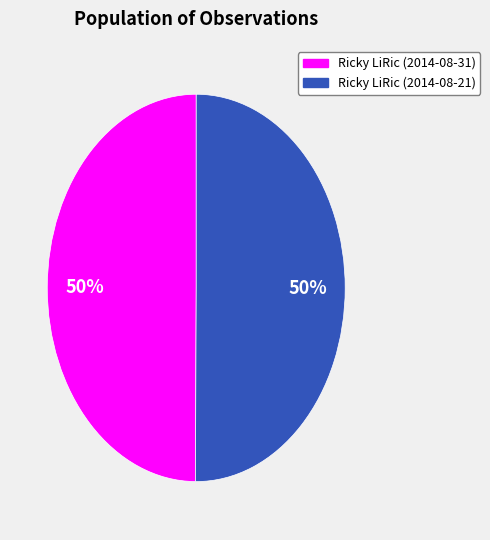

Is the sum of Ricky LiRic (2014-08-21) and Ricky LiRic (2014-08-31) greater than half?

Yes